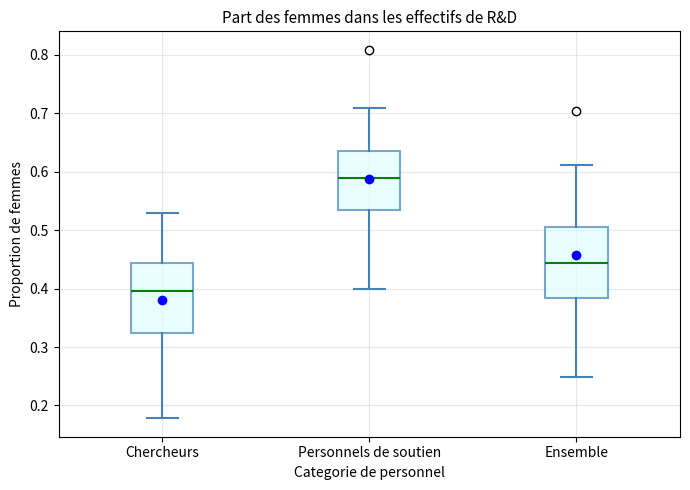

Reading left to right, transcribe this box plot: for each box, give where its median line is, the range the box spans, and where its two whiskers end, as read against the y-axis. The values are not printed on the chart, so give them approximately, as read against the axis.

Chercheurs: median 0.40, box 0.32 to 0.44, whiskers 0.18 to 0.53
Personnels de soutien: median 0.59, box 0.53 to 0.64, whiskers 0.40 to 0.71
Ensemble: median 0.44, box 0.38 to 0.51, whiskers 0.25 to 0.61